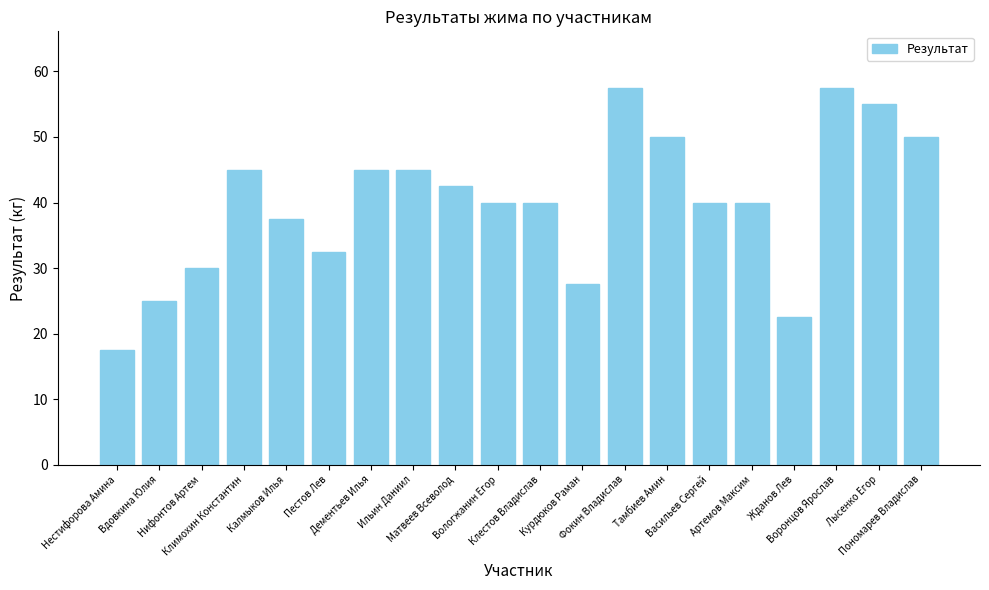

The value at Калмыков Илья is 37.5. True or false?

True